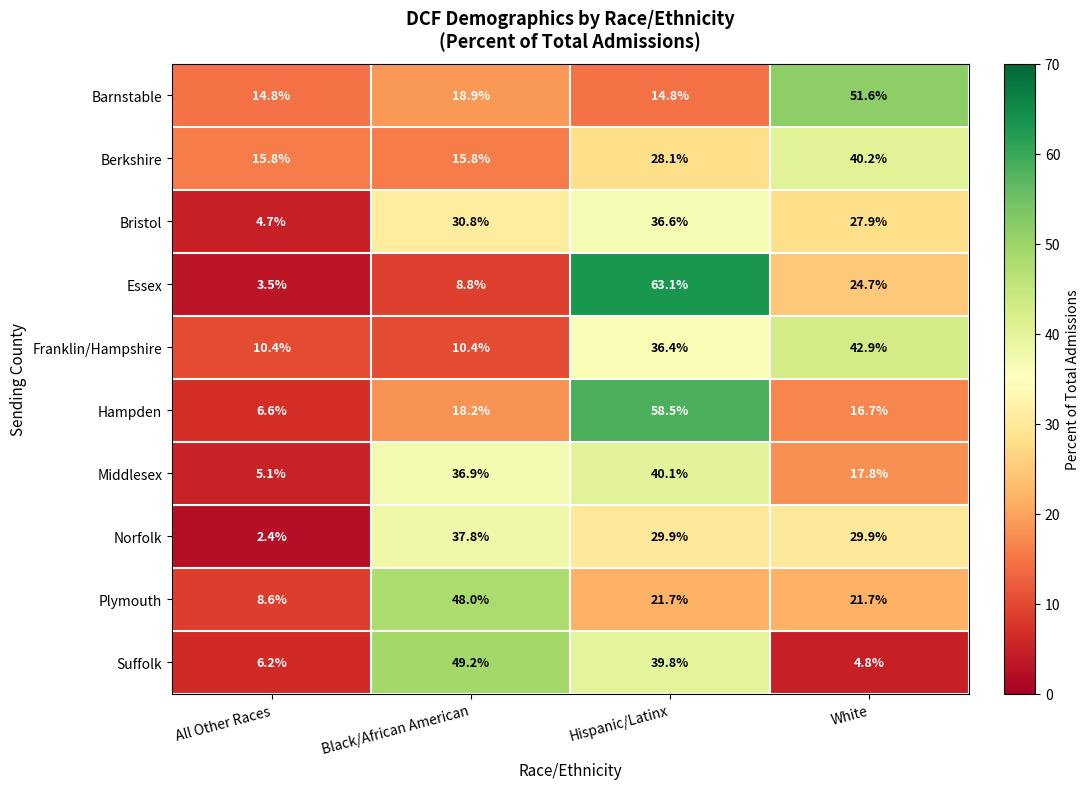

Which category has the highest value in the Franklin/Hampshire series?

White